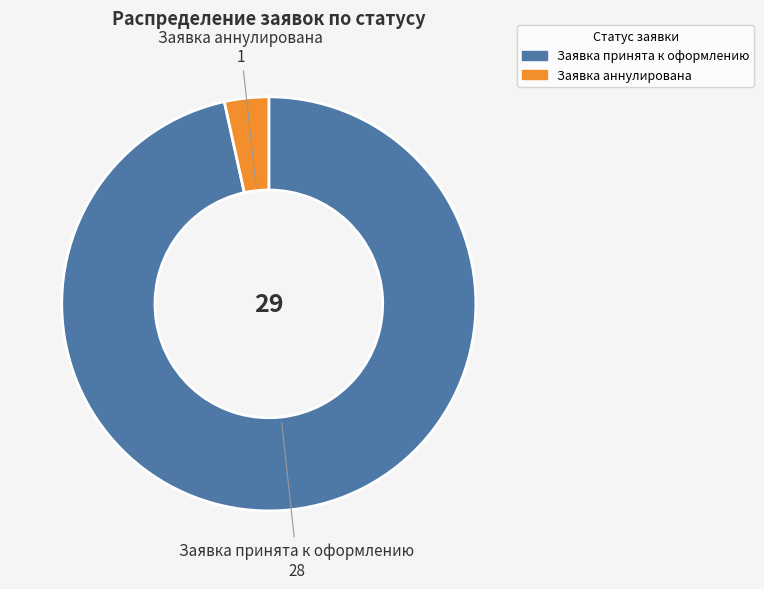

Between Заявка принята к оформлению and Заявка аннулирована, which is larger?

Заявка принята к оформлению